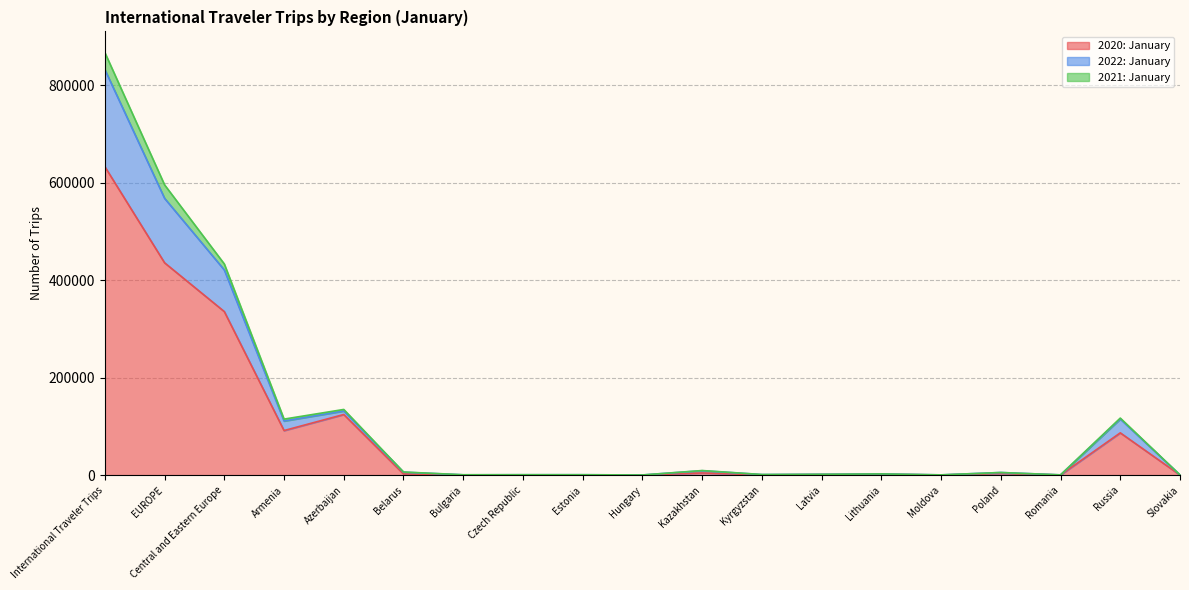

At how many categories does at least one series exceed 143631?

3